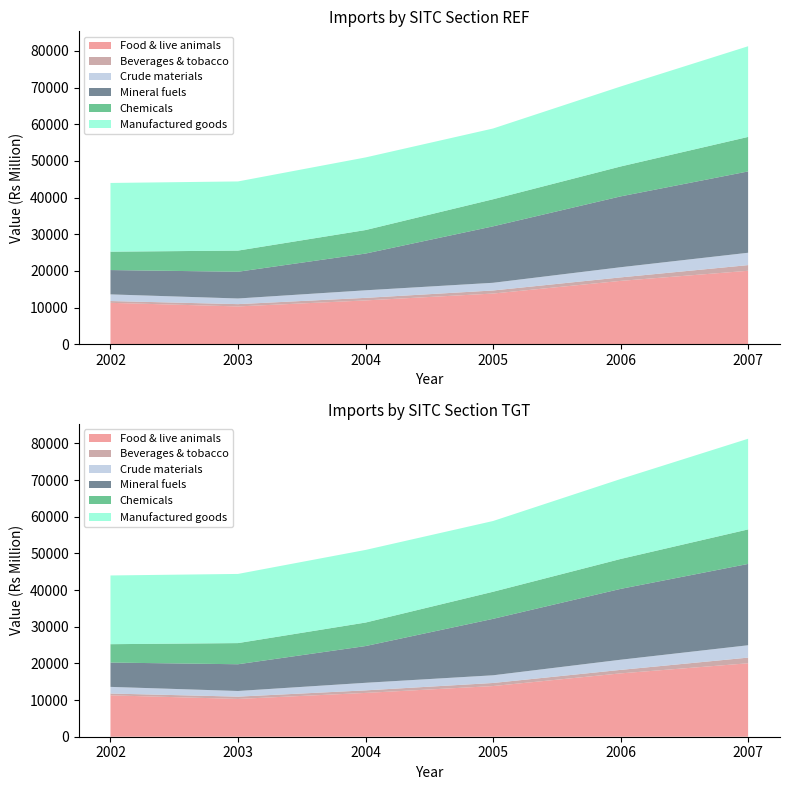

Reading right to left, extract all data points from this chart.

Food & live animals: 2007=20032	2006=17276	2005=13820	2004=11947	2003=10308	2002=11289
Beverages & tobacco: 2007=1545	2006=952	2005=839	2004=698	2003=626	2002=491
Crude materials: 2007=3369	2006=2769	2005=2097	2004=2061	2003=1542	2002=1813
Mineral fuels: 2007=22180	2006=19321	2005=15394	2004=10020	2003=7290	2002=6634
Chemicals: 2007=9414	2006=8157	2005=7386	2004=6412	2003=5770	2002=5012
Manufactured goods: 2007=24733	2006=21811	2005=19297	2004=19806	2003=18863	2002=18744